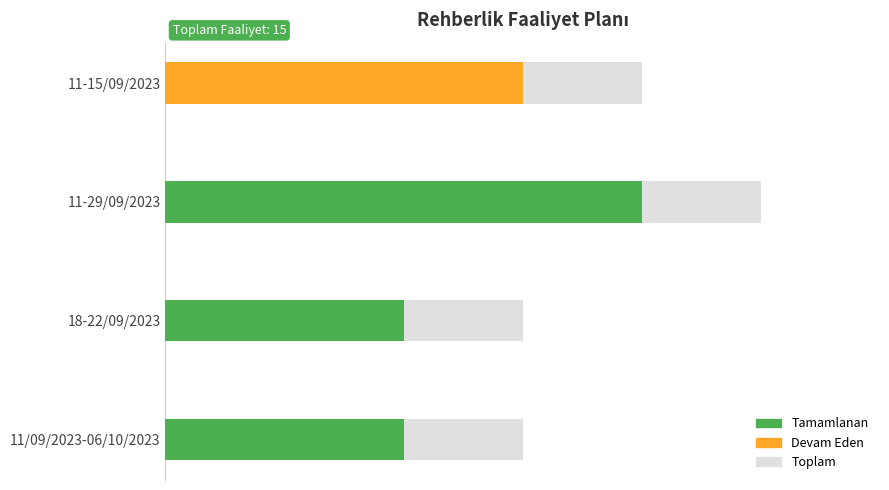

How many values are below 4?

2